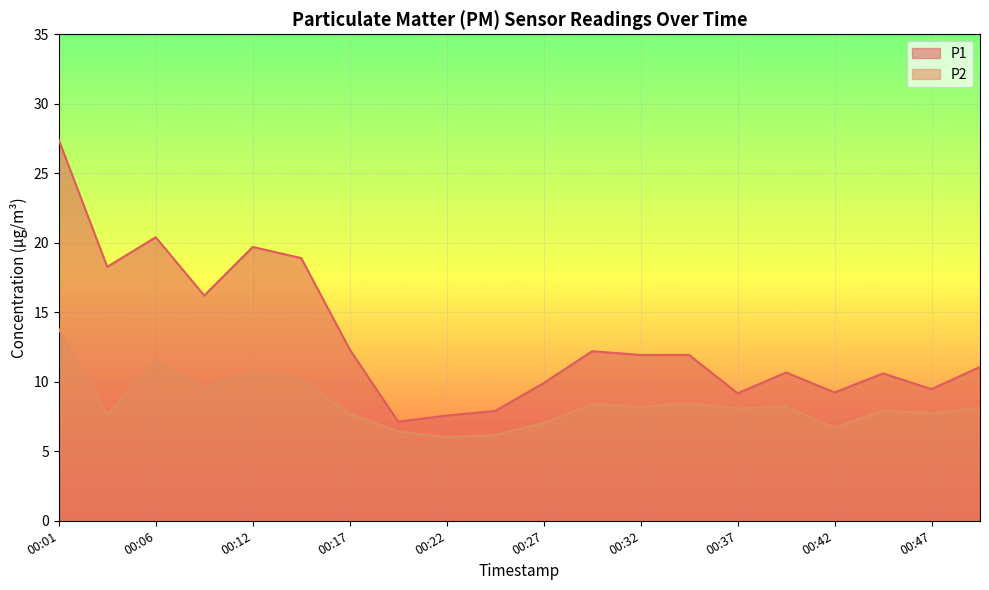

Which series has the largest total across all categories?

P1